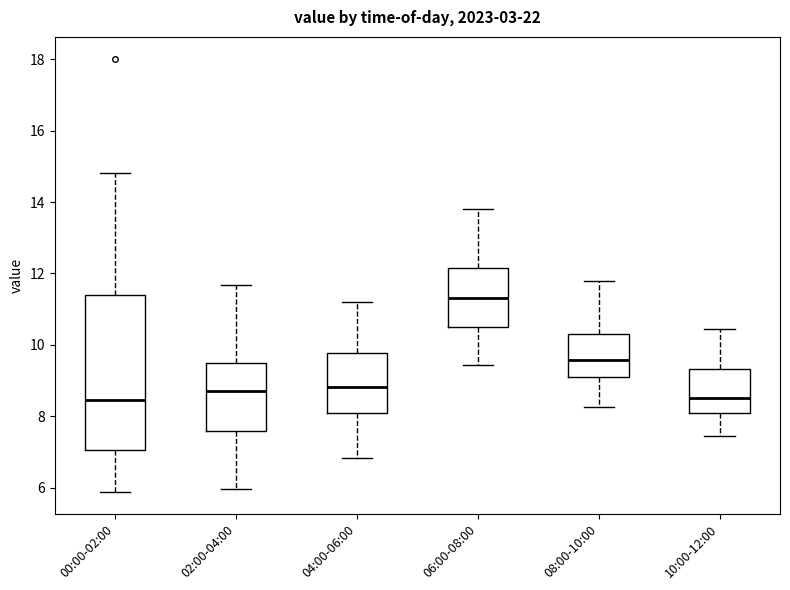

Which box is the tallest, from its lower edge to its upper edge?

00:00-02:00